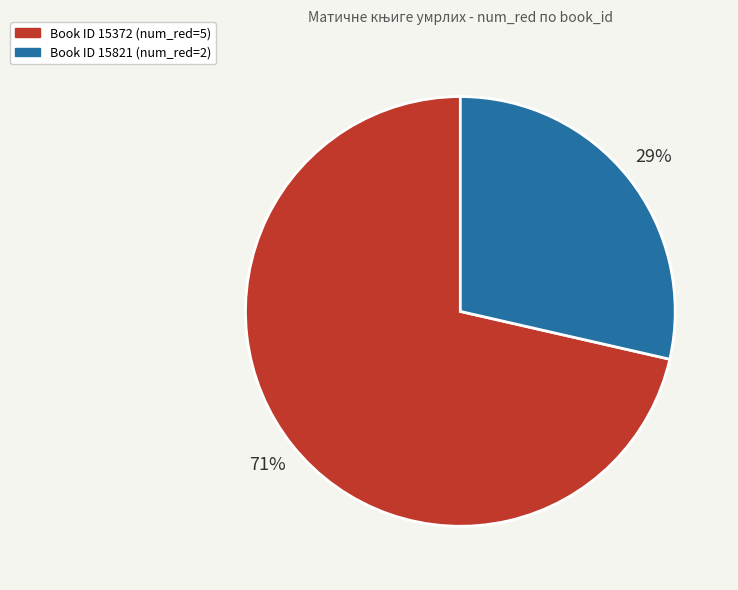

How many slices are in this pie chart?

2